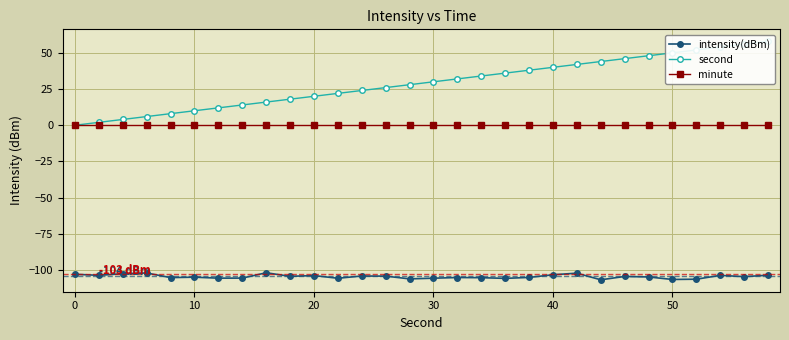

True or false: intensity(dBm) and minute cross at least once.

False